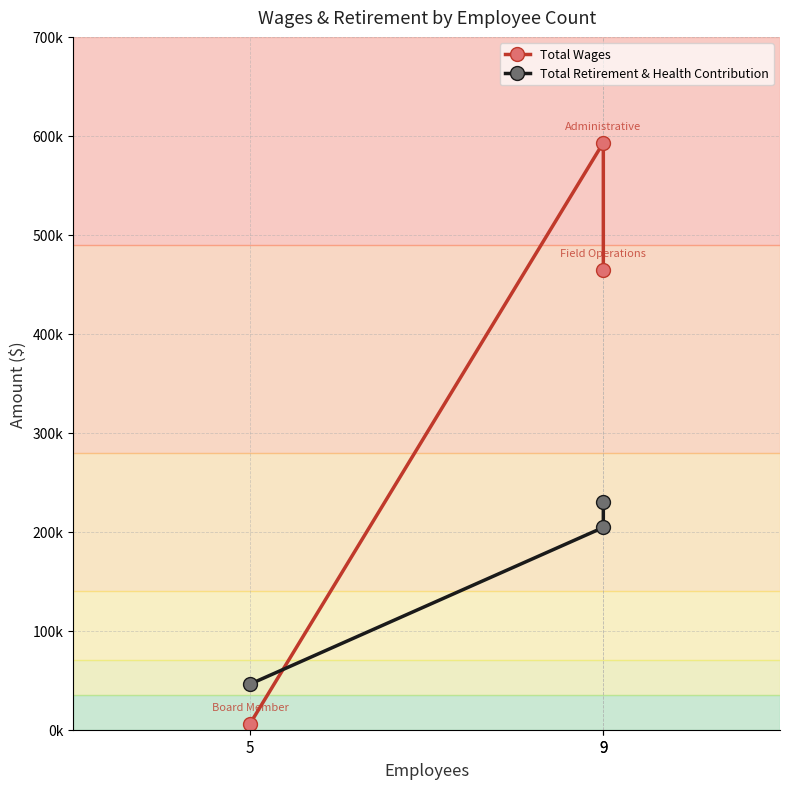

The value of Total Wages at 9 is 908709. True or false?

False